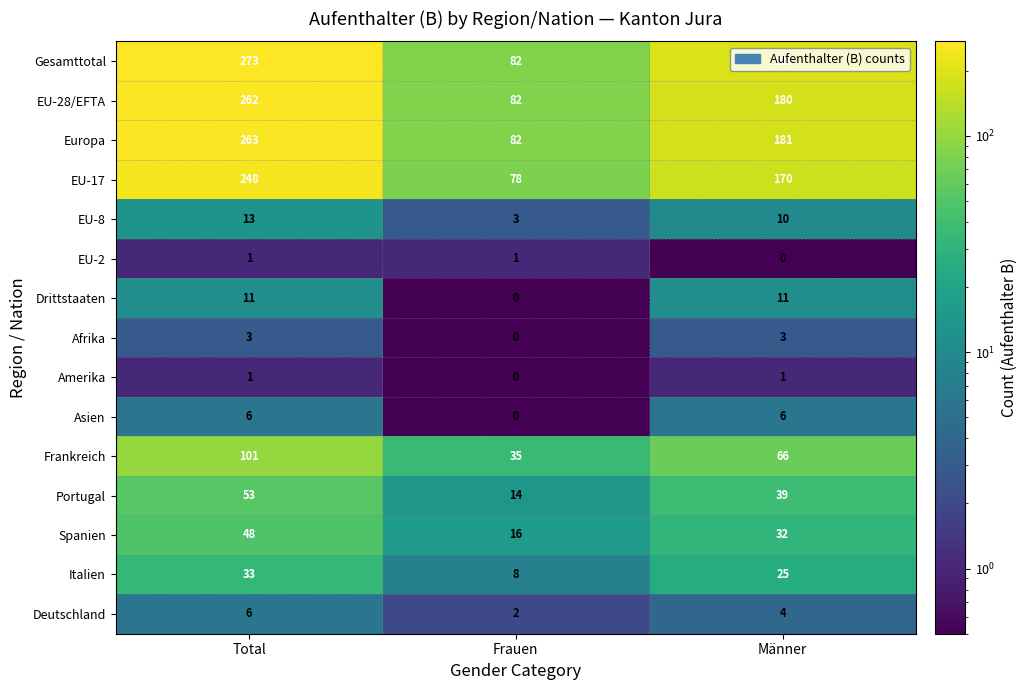

What is the total value across all series at Männer?

919